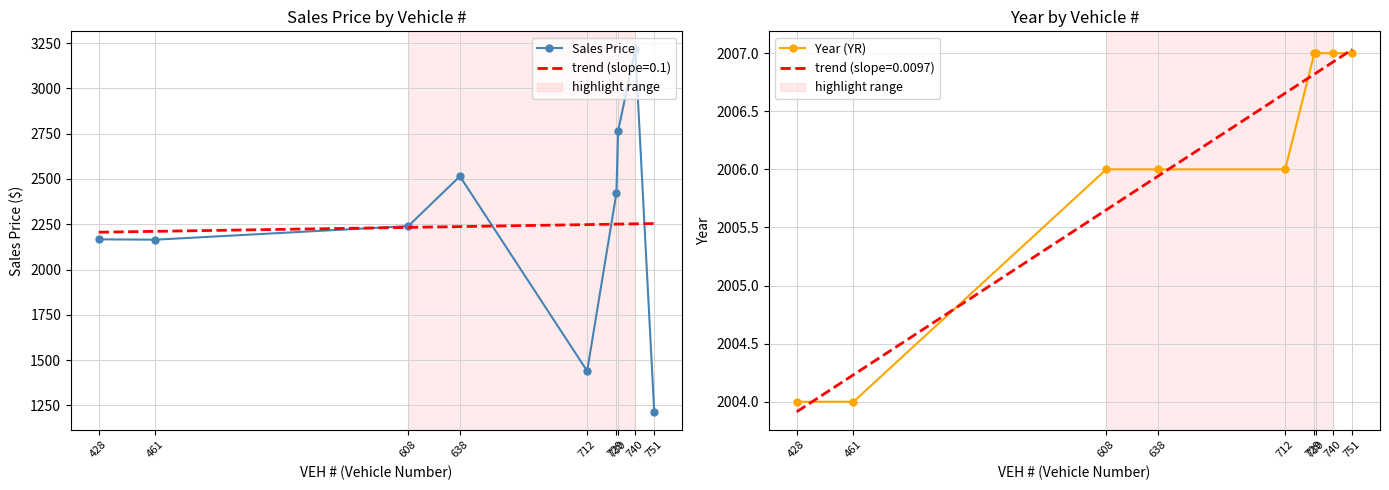

What is the sum of the Year (YR) values at 730 and 740?

4014.0